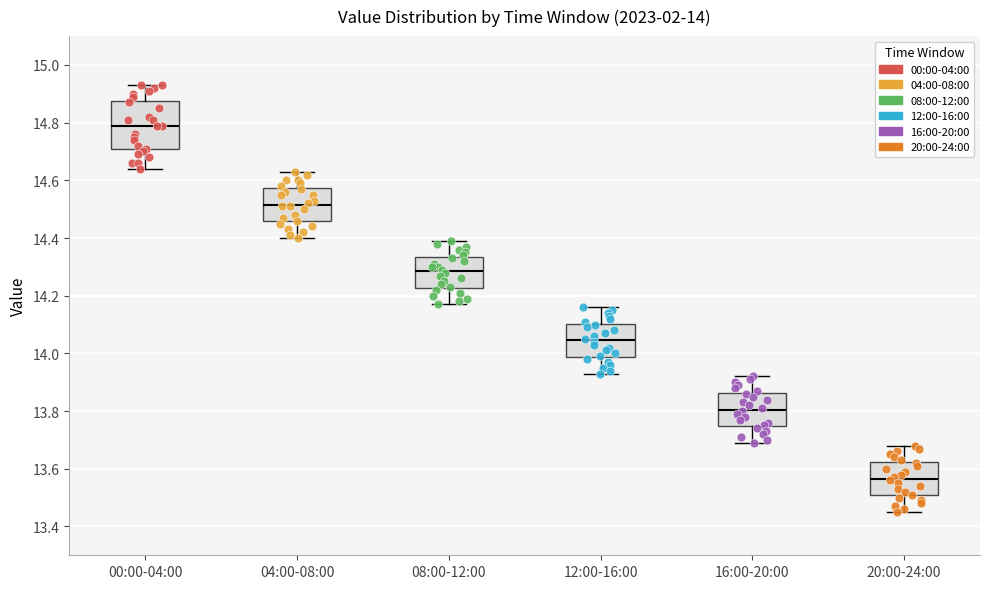

Which box is the tallest, from its lower edge to its upper edge?

00:00-04:00